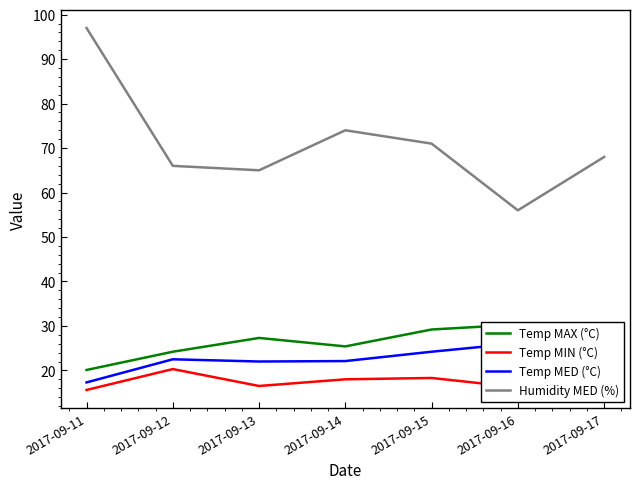

True or false: Temp MED (°C) and Temp MAX (°C) intersect in this chart.

False